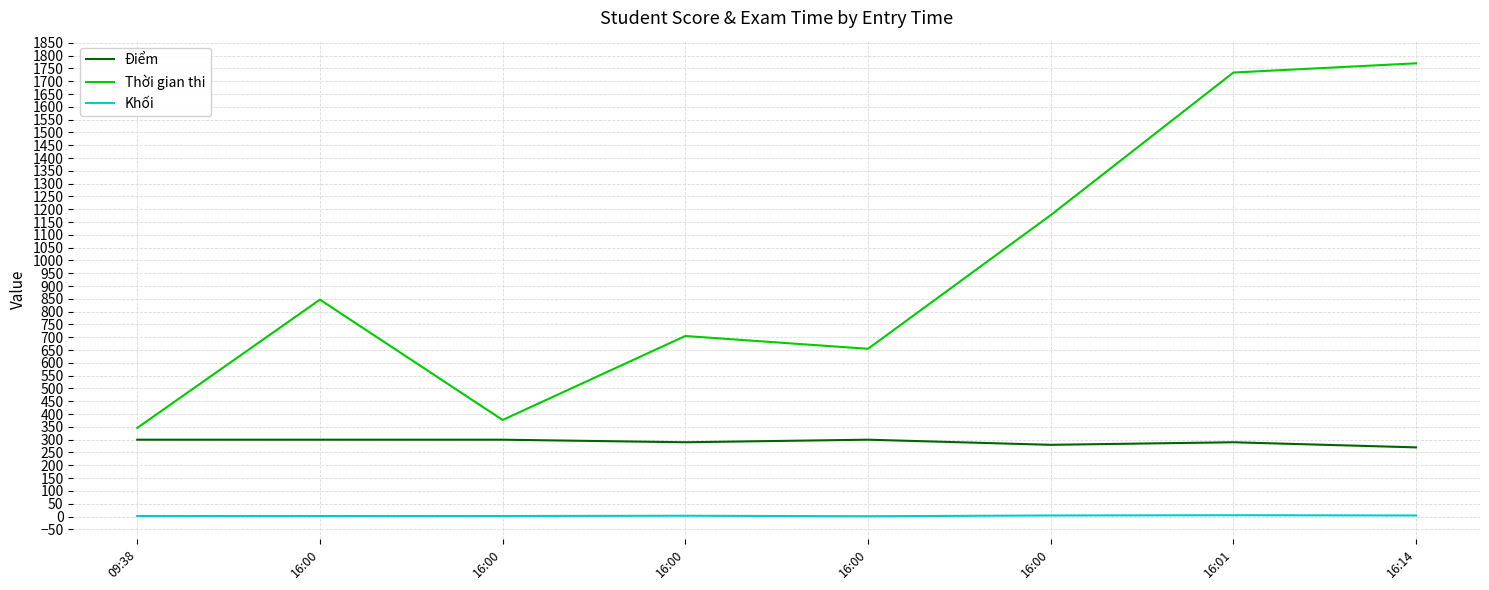

What are all the series names shown in the legend?

Điểm, Thời gian thi, Khối